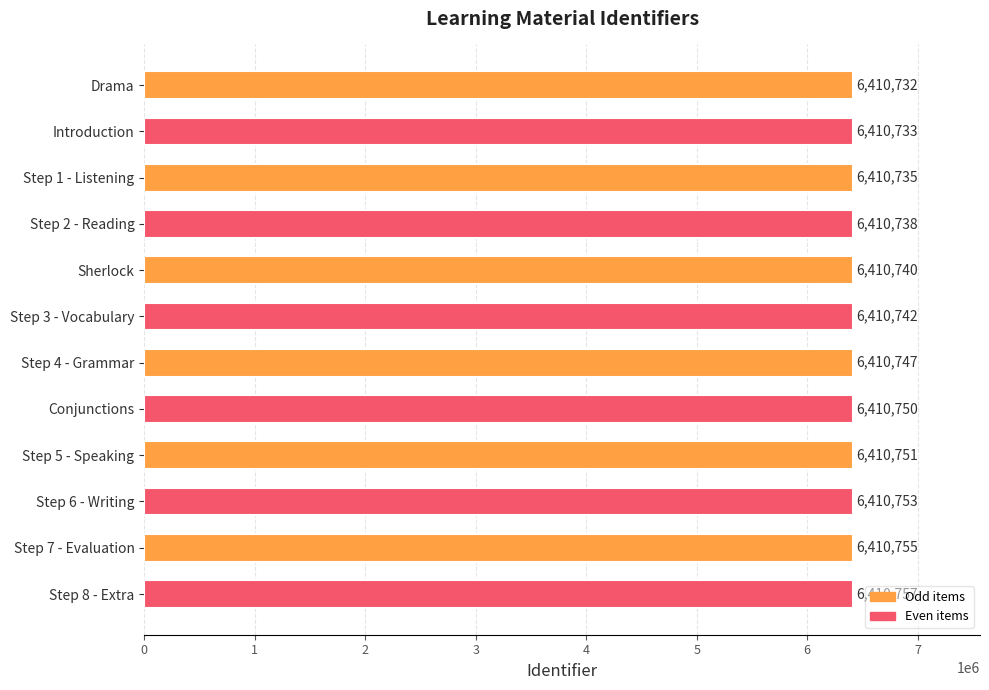

Rank the categories by value from lowest to highest.

Drama, Introduction, Step 1 - Listening, Step 2 - Reading, Sherlock, Step 3 - Vocabulary, Step 4 - Grammar, Conjunctions, Step 5 - Speaking, Step 6 - Writing, Step 7 - Evaluation, Step 8 - Extra